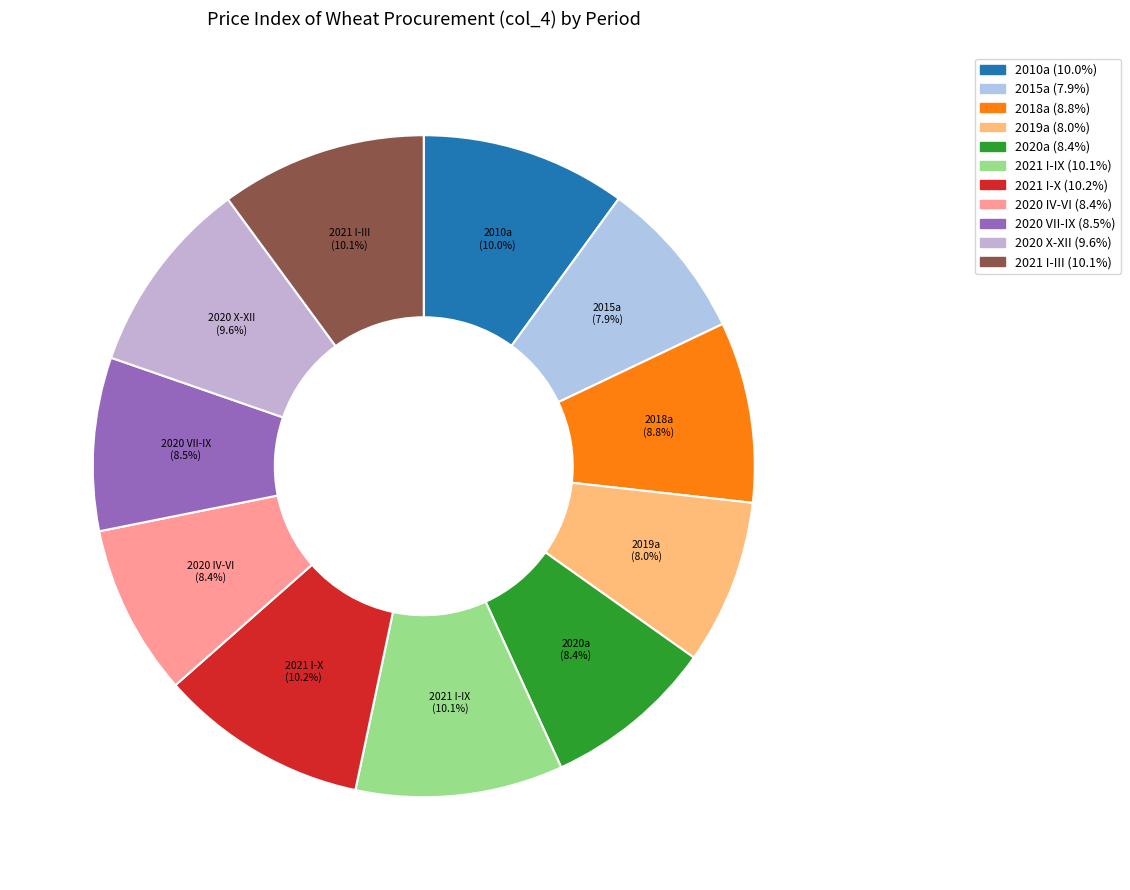

Combined, do 2020 IV-VI and 2021 I-IX account for over 50%?

No